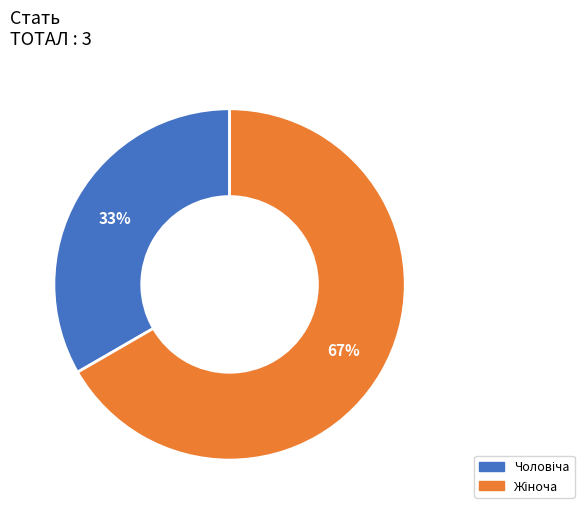

To the nearest percent, what is the average slice percentage?

50%